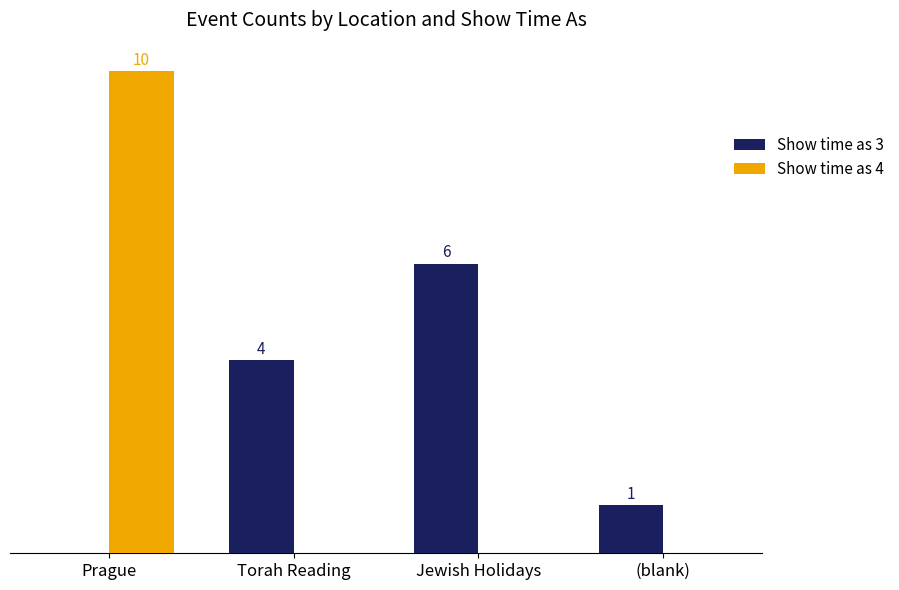

At which label does Show time as 3 reach its peak?

Jewish Holidays